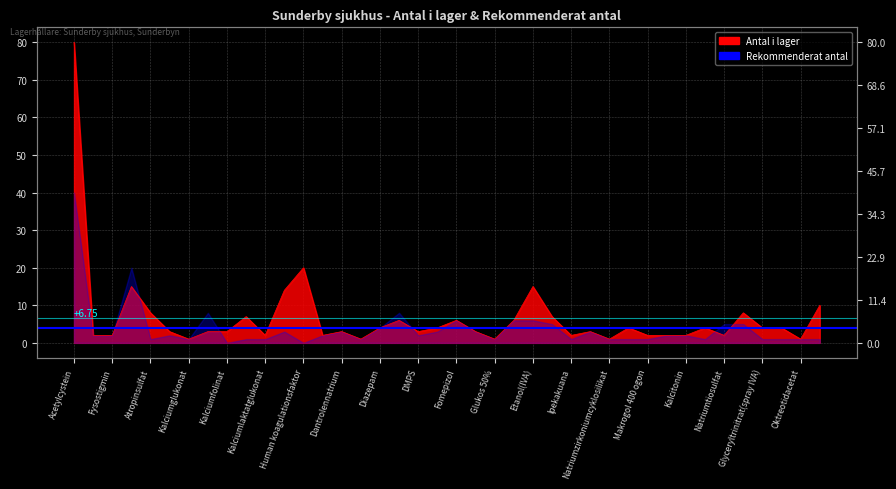

What is the average value?

7